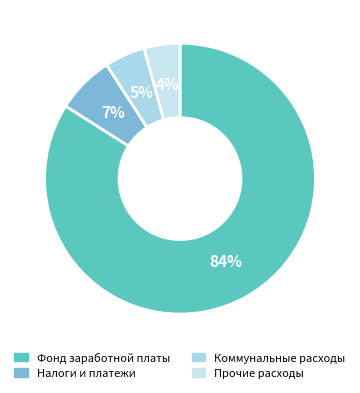

What is the smallest slice in the pie chart?

Прочие расходы